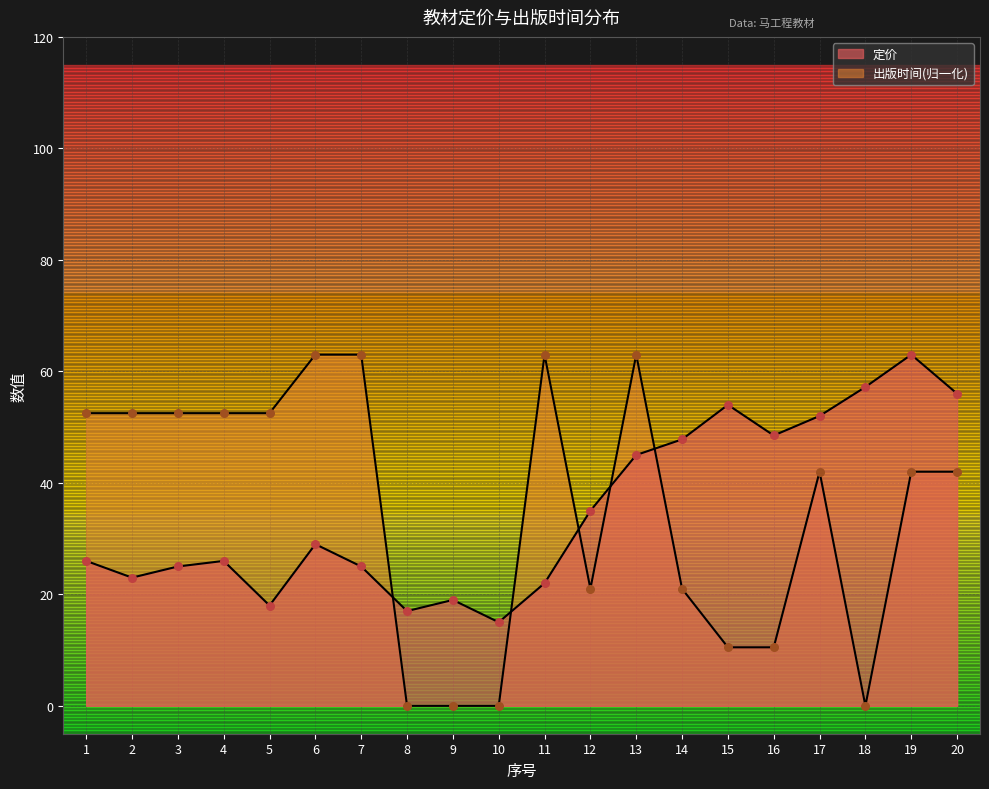

Which series contains the lowest Y value?

出版时间